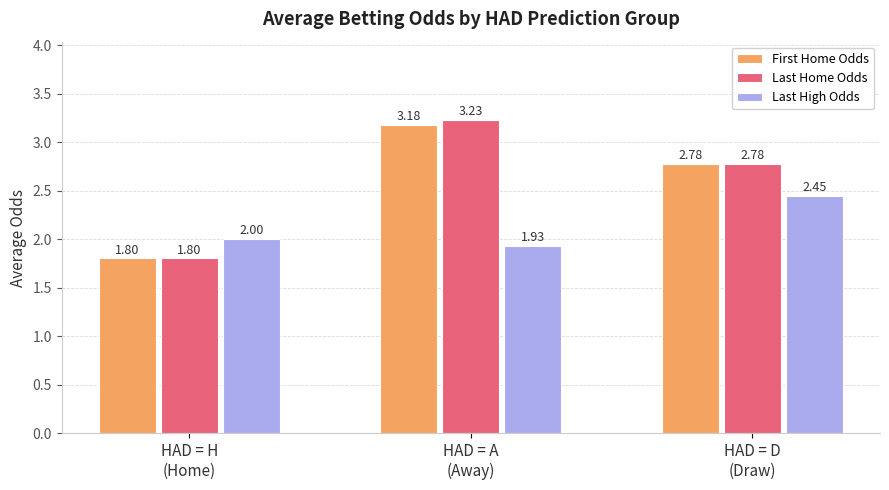

Which series has the largest total across all categories?

Last Home Odds